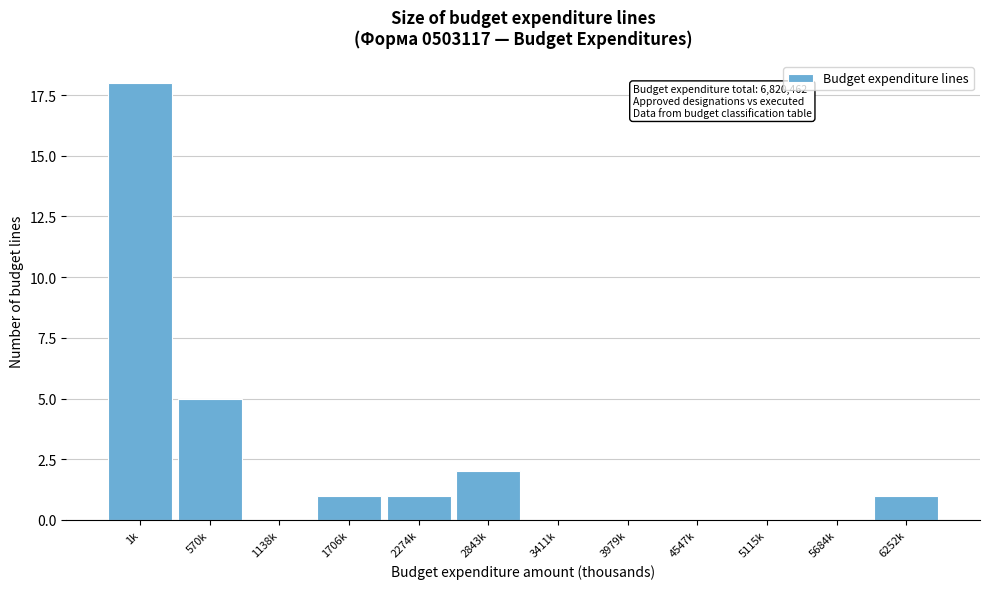

Reading right to left, extract all data points from this chart.

6252k=1	5684k=0	5115k=0	4547k=0	3979k=0	3411k=0	2843k=2	2274k=1	1706k=1	1138k=0	570k=5	1k=18